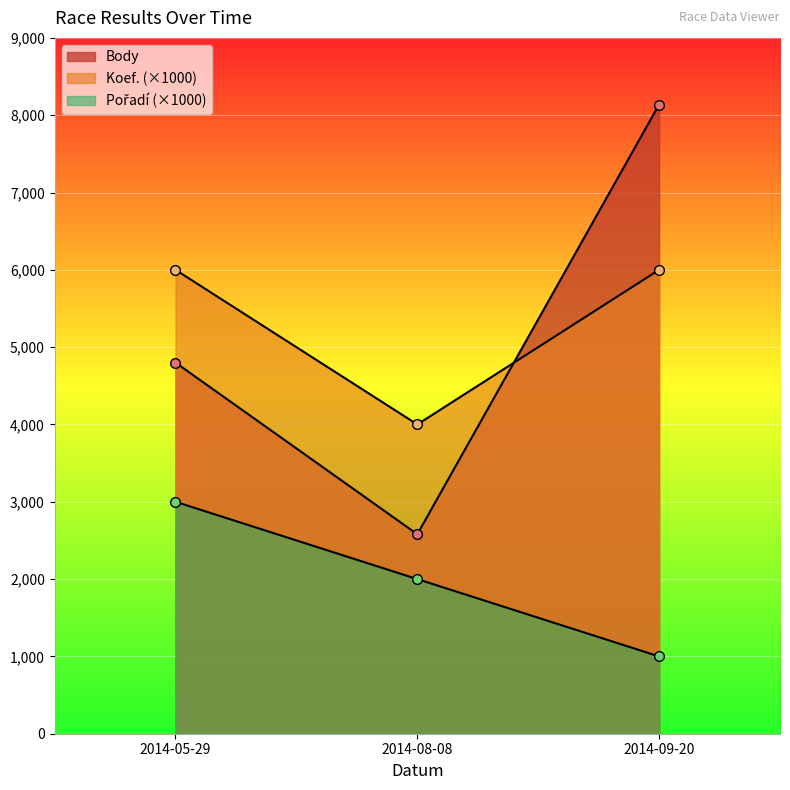

True or false: Koef. has a value of 6000 at 2014-09-20.

True